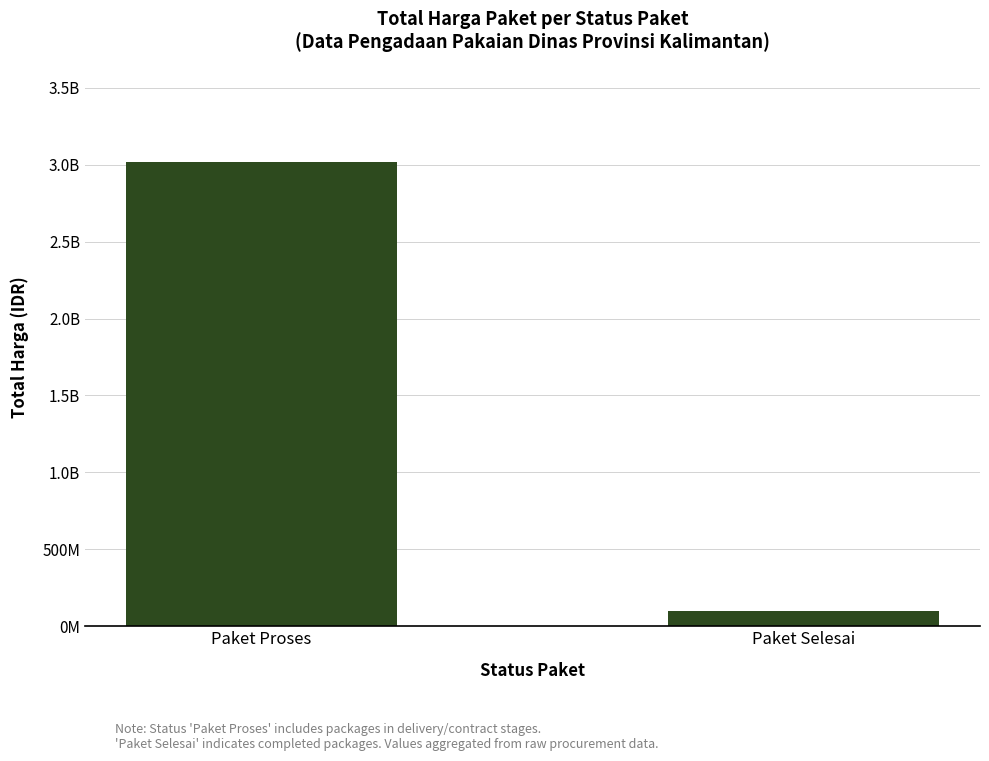

What value does the data have at Paket Selesai, to the nearest 100?

97395000